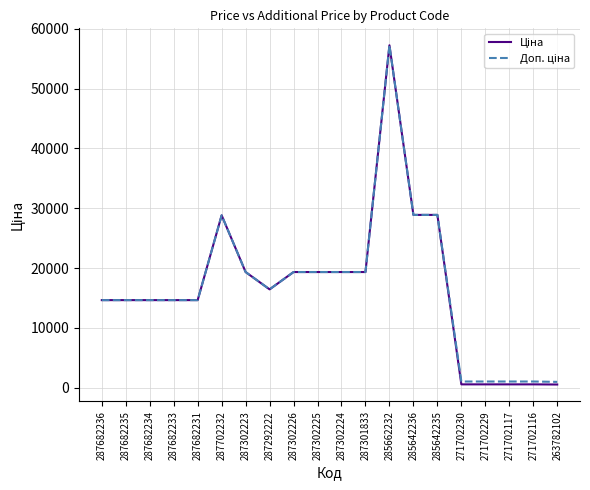

Does the chart have visible grid lines?

Yes